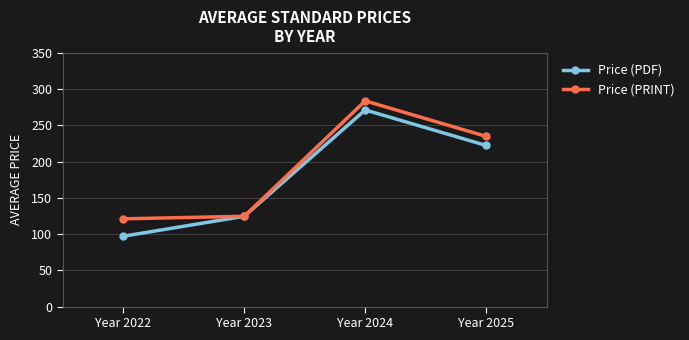

Between Year 2022 and Year 2023, which series saw the biggest shift?

Price (PDF)